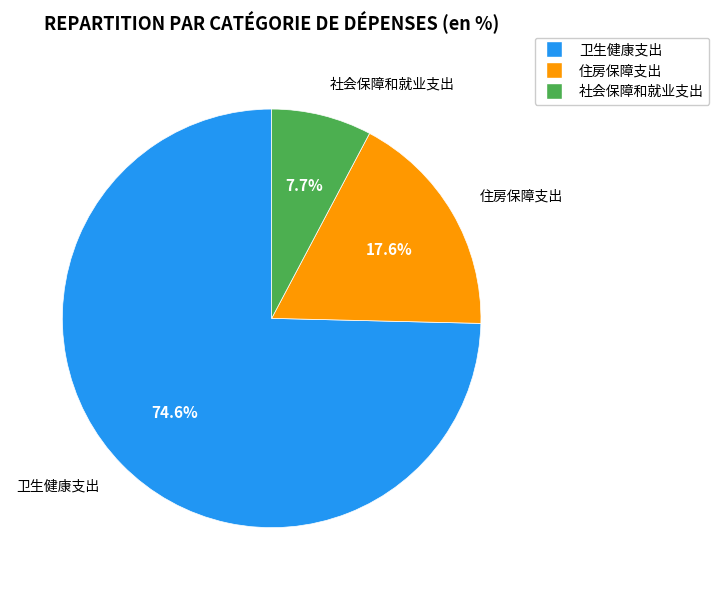

To the nearest percent, what is the difference between the 卫生健康支出 and 社会保障和就业支出 slice percentages?

67%